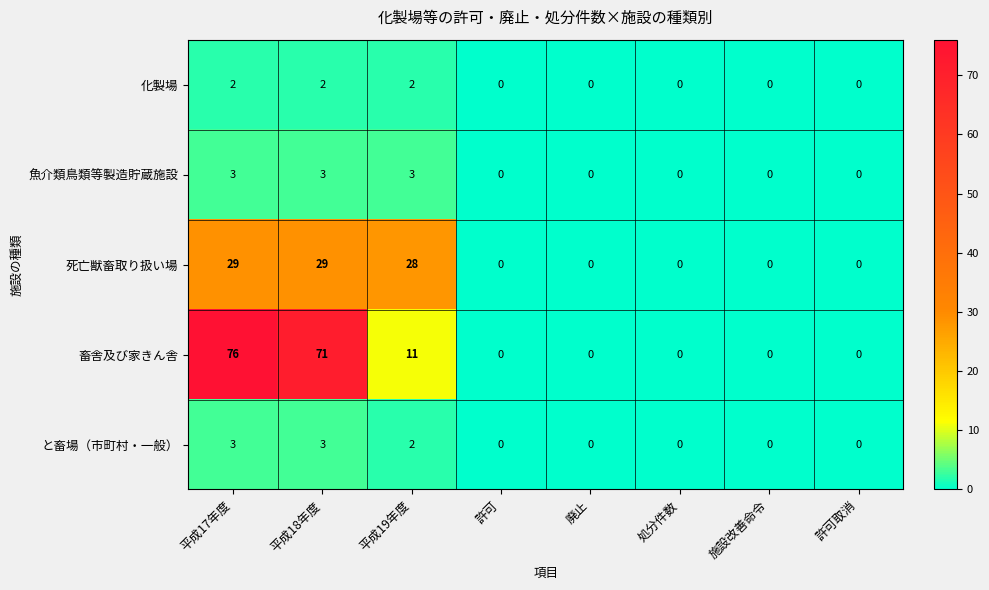

Which series has the largest total across all categories?

畜舎及び家きん舎